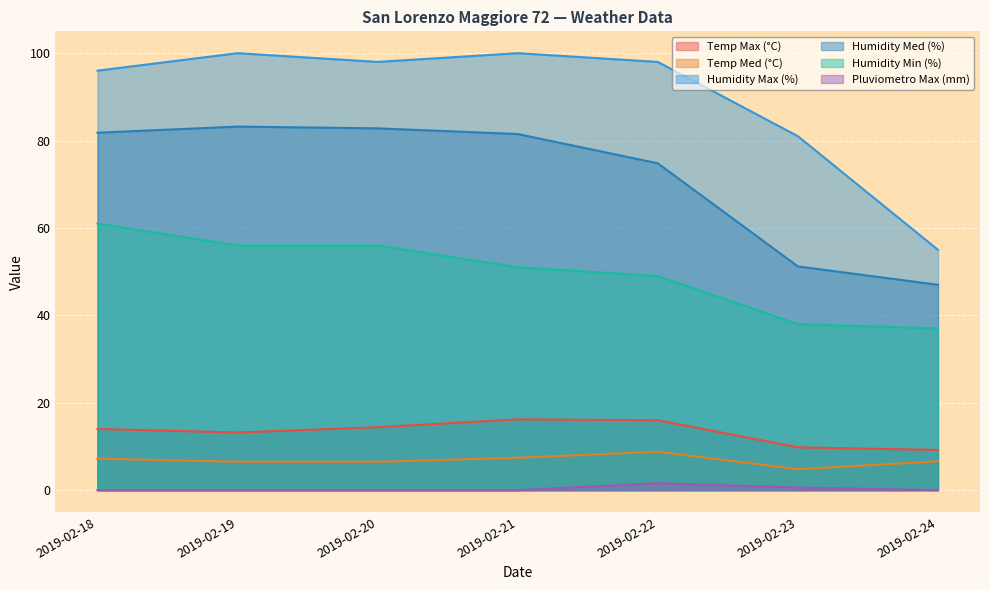

What is the spread (max minus min) of values at 2019-02-18?

96.0